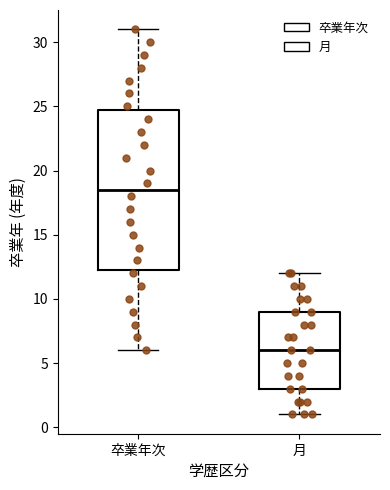

Comparing the boxes themselves (not the whiskers), which one is the tallest?

卒業年次